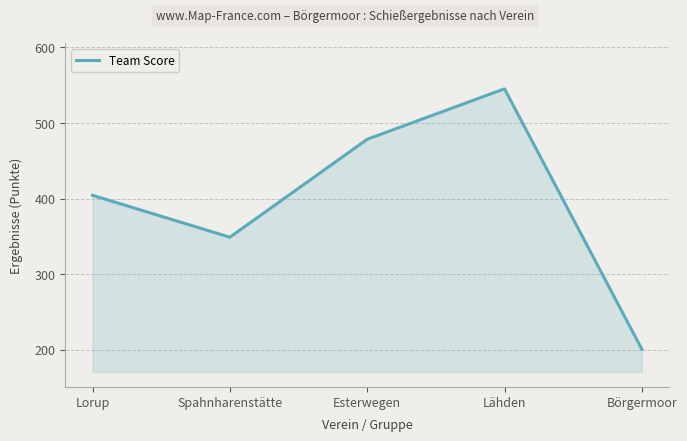

At which category does the data reach its first local valley?

Spahnharenstätte